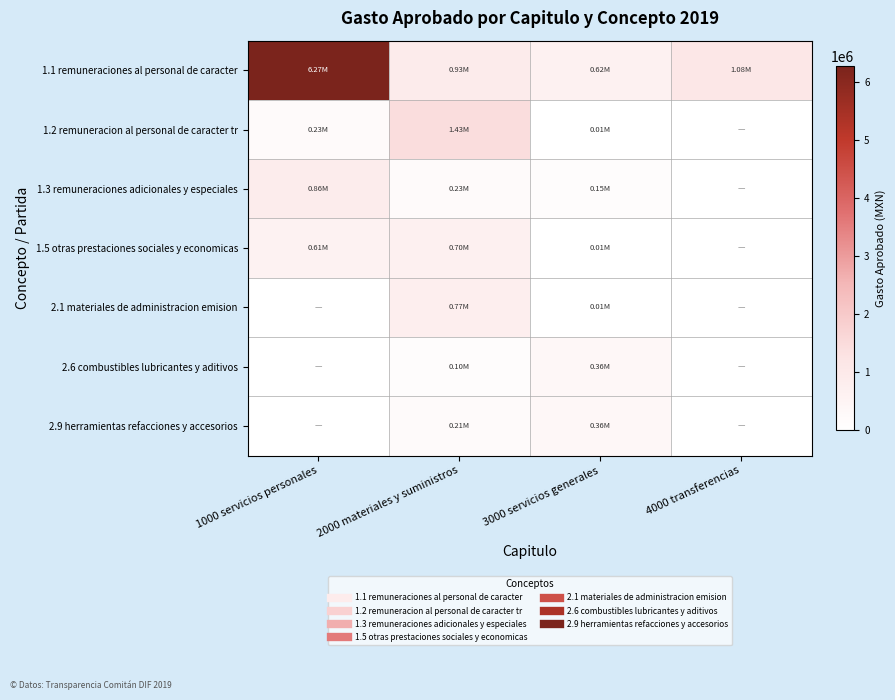

At which category is the sum across all series the highest?

1000 servicios personales